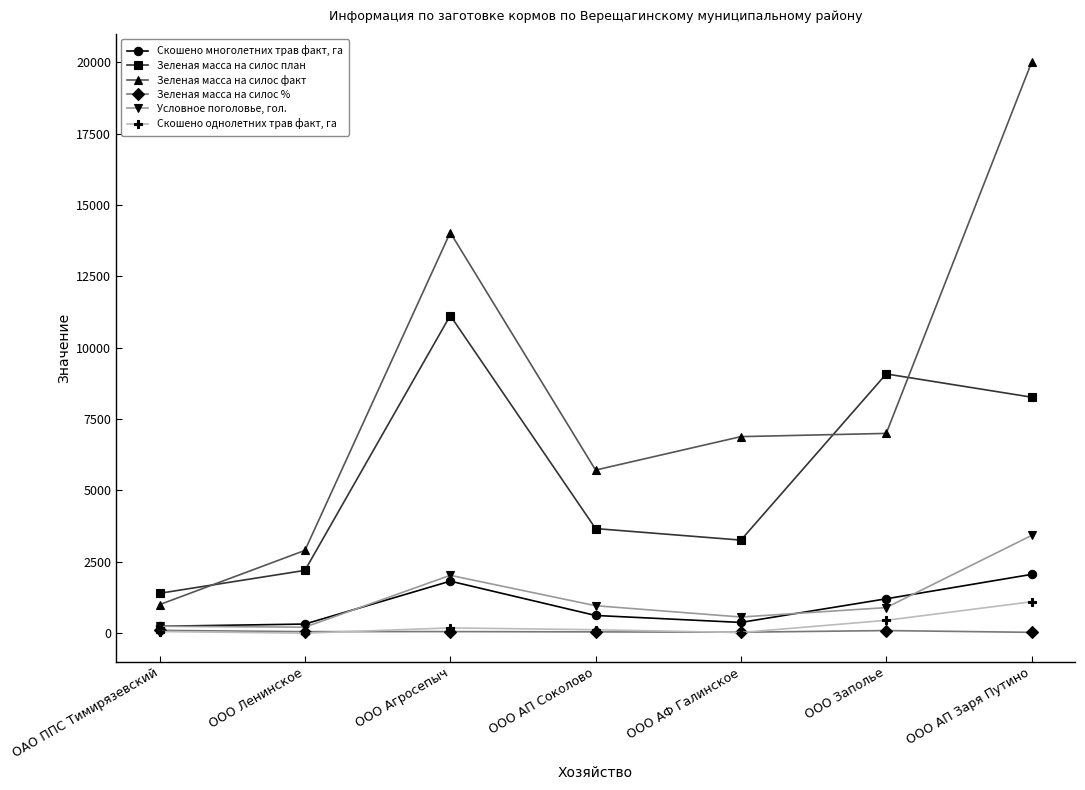

Where is the first local maximum for Зеленая масса на силос план?

ООО Агросепыч